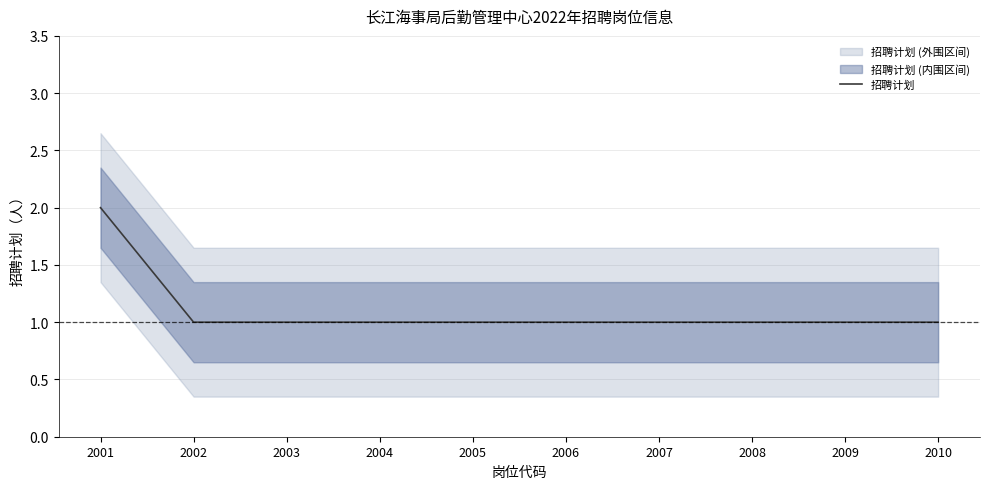

The value of 招聘计划 at 2001 is 1. True or false?

False